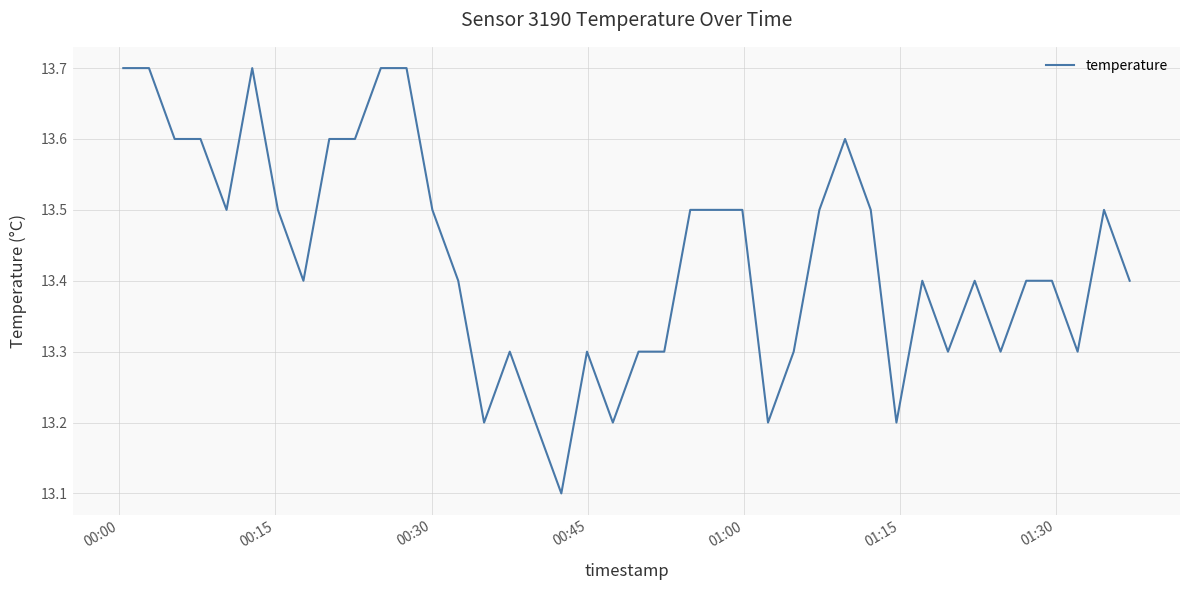

What is the greatest value displayed?

13.7